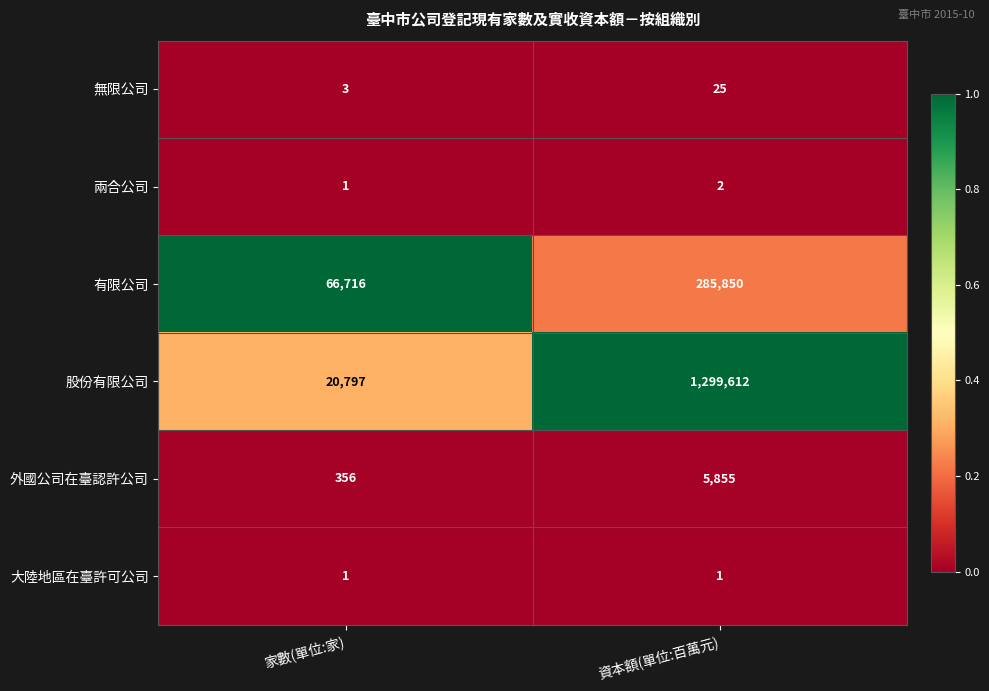

Reading right to left, list all the values displayed in this chart.

無限公司: 25	3
兩合公司: 2	1
有限公司: 285850	66716
股份有限公司: 1299612	20797
外國公司在臺認許公司: 5855	356
大陸地區在臺許可公司: 1	1